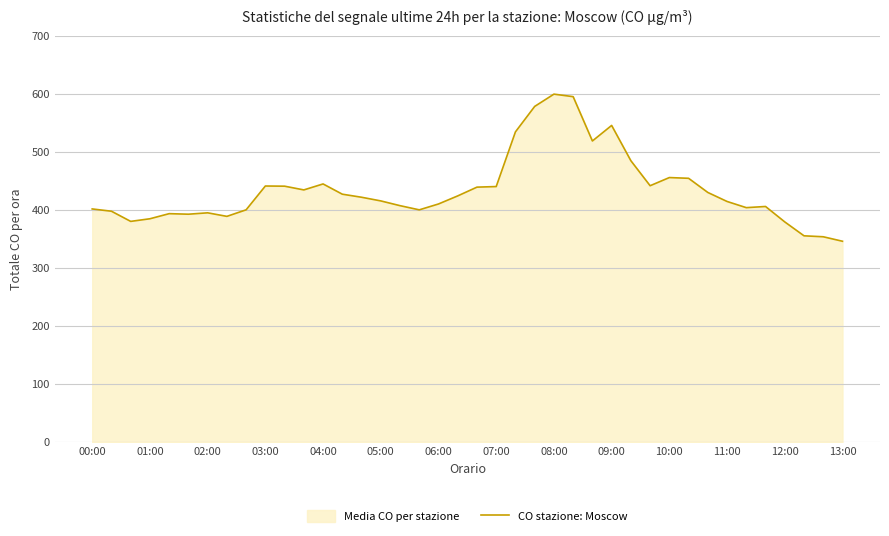

What is the minimum value shown in the chart?

345.9